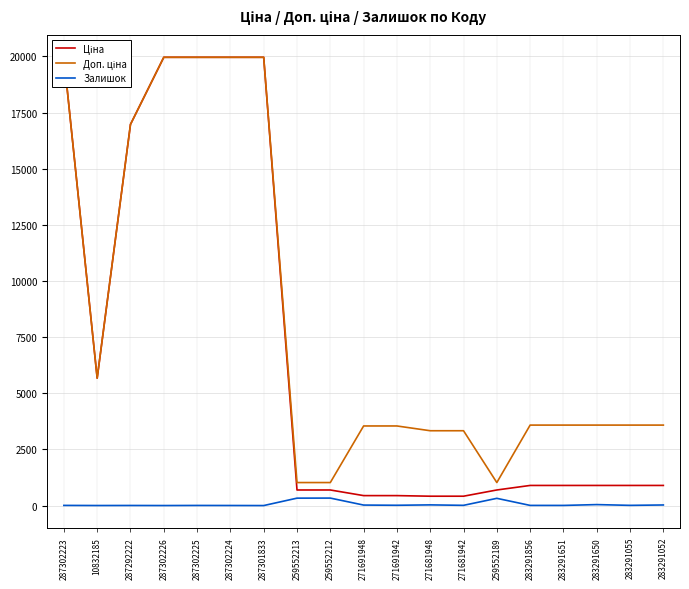

At which category does the chart reach its minimum across all series?

287301833